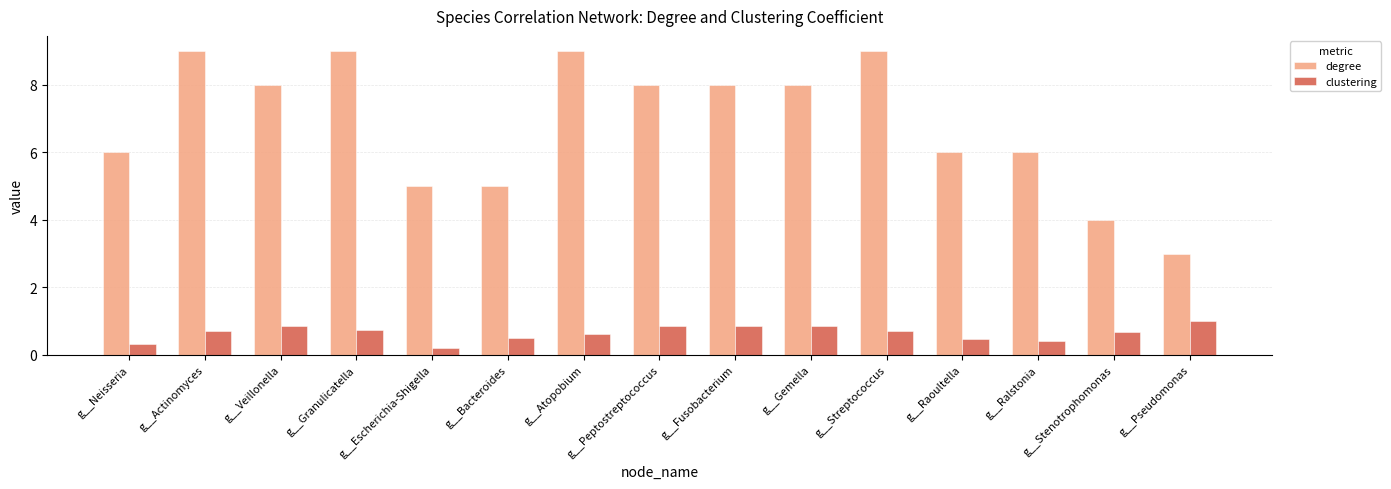

Which series has the largest total across all categories?

degree